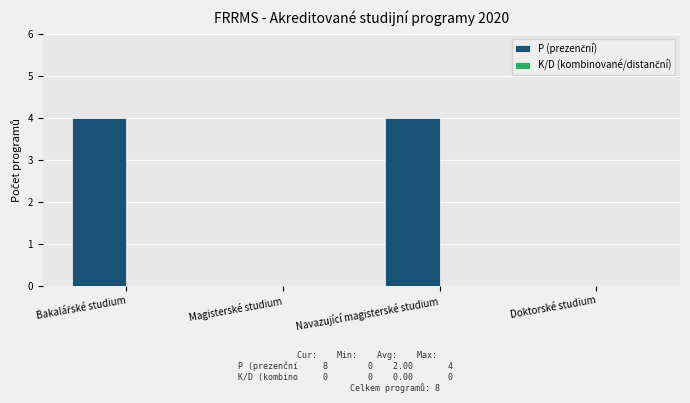

What is the sum of all values?

8